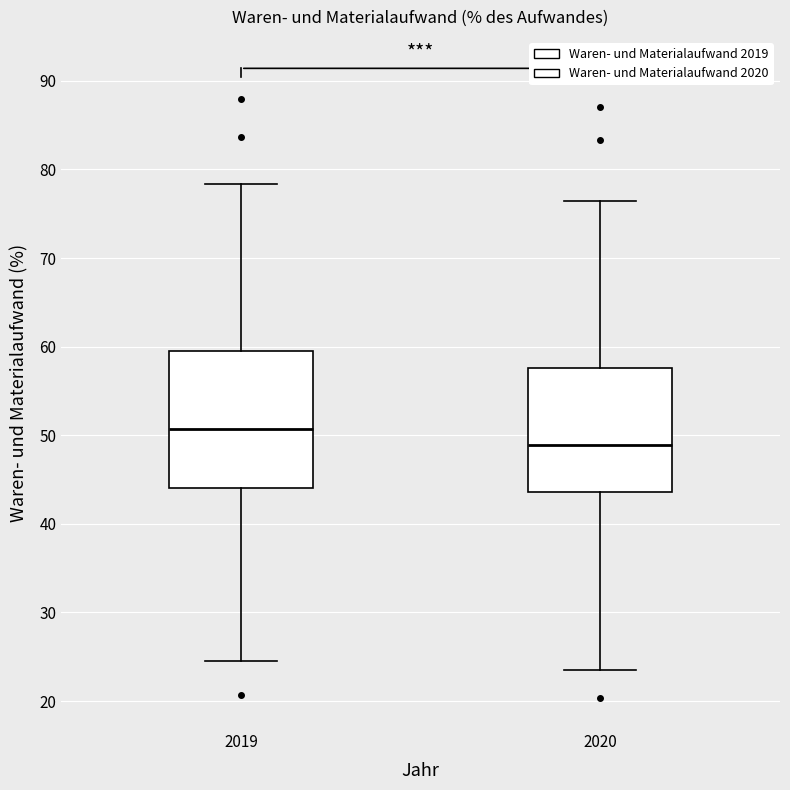

Reading left to right, read every box against the y-axis: the position of its median line, the range the box covers, and the ends of its whiskers. The values are not printed on the chart, so give them approximately, as read against the axis.

2019: median 51, box 44 to 60, whiskers 25 to 78
2020: median 49, box 44 to 58, whiskers 24 to 76